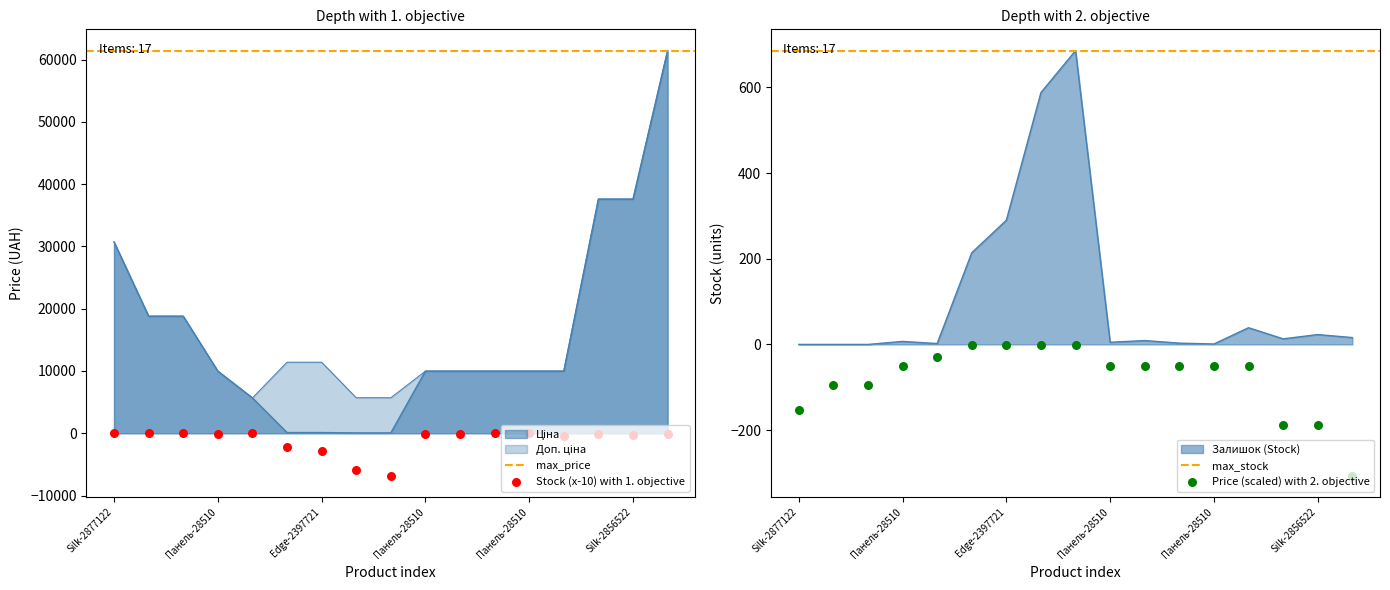

Is the value of Доп. ціна at Silk-287692231 greater than the value of Залишок at Панель-285102221?

Yes